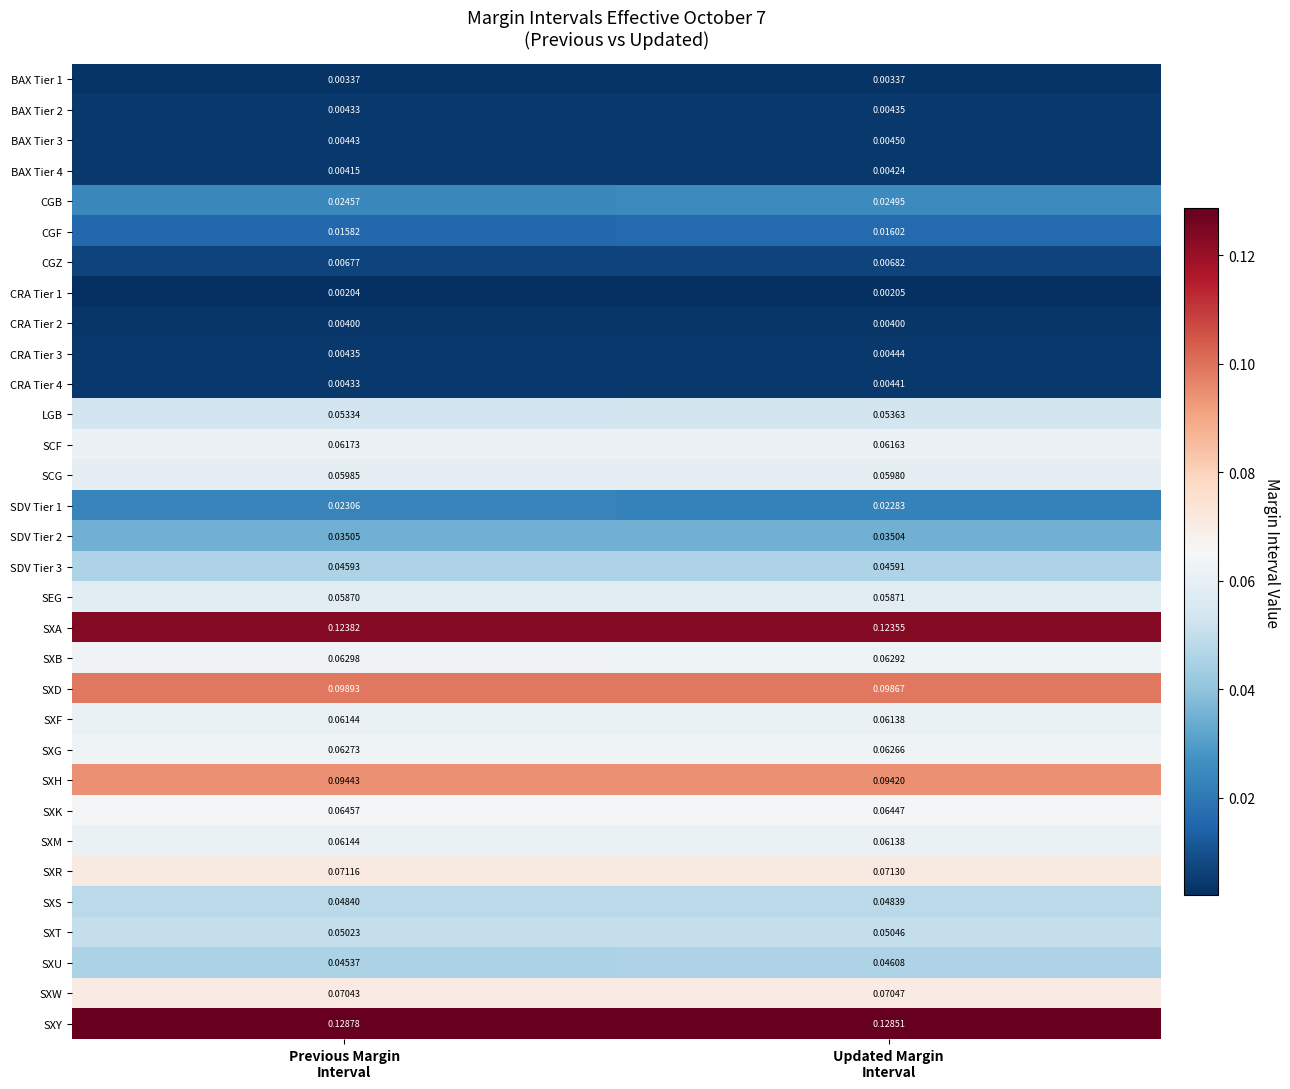

Count the number of categories in the chart.

2